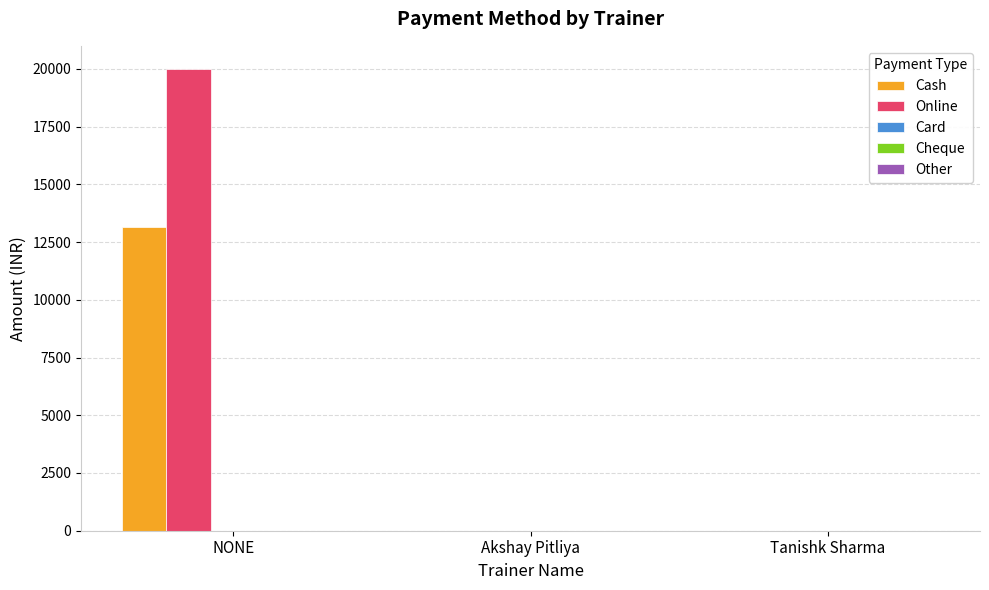

At which category is the sum across all series the highest?

NONE